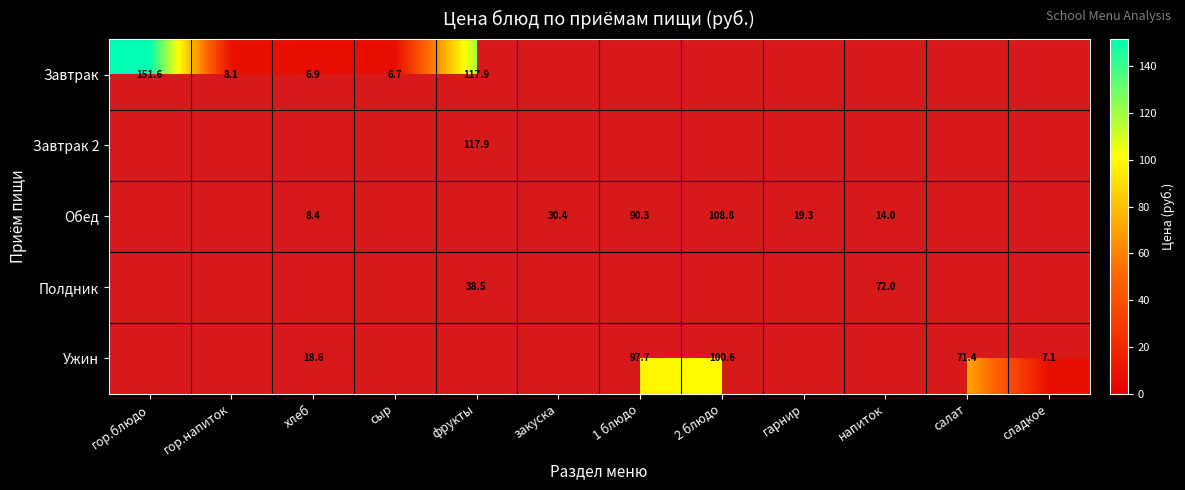

The Полдник series shows 38.5 at фрукты. True or false?

True